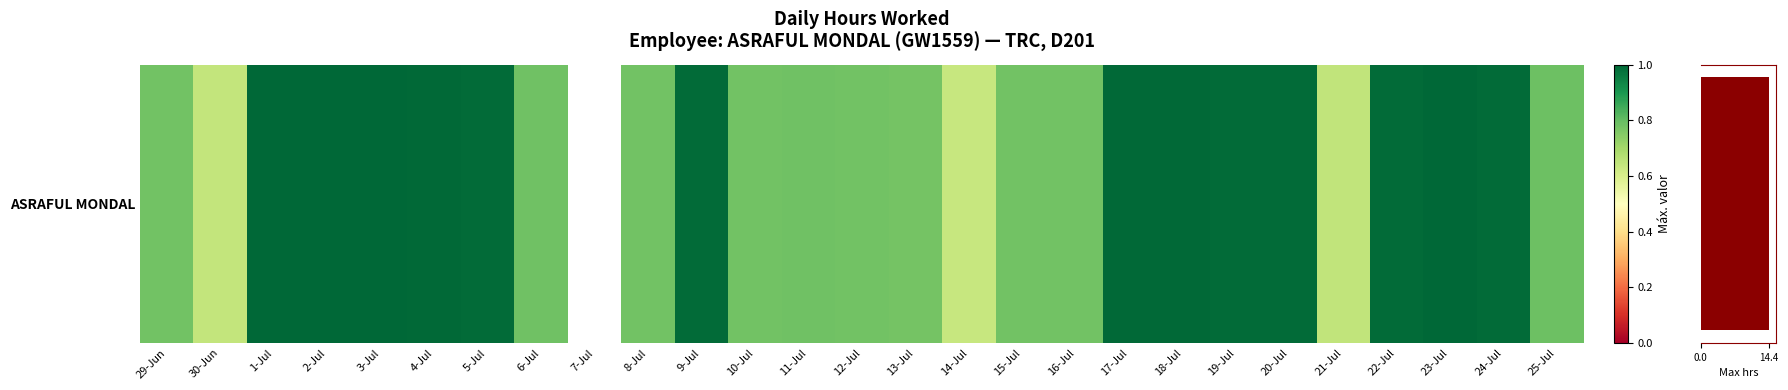

List the labels in order of value, largest first.

3-Jul, 2-Jul, 1-Jul, 23-Jul, 4-Jul, 17-Jul, 18-Jul, 5-Jul, 9-Jul, 19-Jul, 20-Jul, 24-Jul, 22-Jul, 25-Jul, 6-Jul, 11-Jul, 15-Jul, 10-Jul, 16-Jul, 29-Jun, 8-Jul, 12-Jul, 13-Jul, 21-Jul, 30-Jun, 14-Jul, 7-Jul